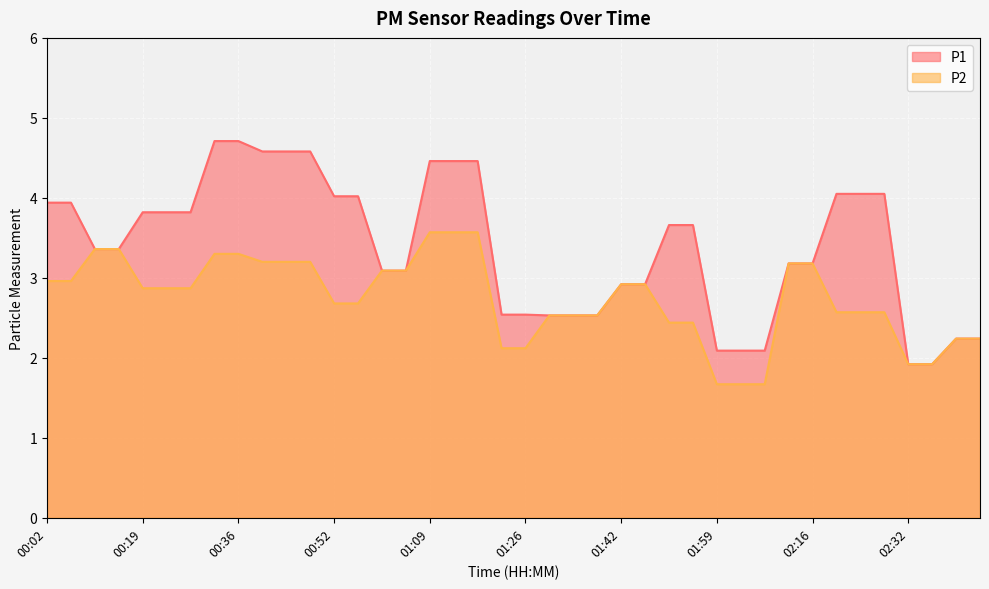

Reading left to right, what are all the values shown in this chart?

P1: 00:02=3.9	00:06=3.9	00:11=3.4	00:15=3.4	00:19=3.8	00:23=3.8	00:27=3.8	00:31=4.7	00:36=4.7	00:40=4.6	00:44=4.6	00:48=4.6	00:52=4.0	00:56=4.0	01:01=3.1	01:05=3.1	01:09=4.5	01:13=4.5	01:17=4.5	01:21=2.5	01:26=2.5	01:30=2.5	01:34=2.5	01:38=2.5	01:42=2.9	01:46=2.9	01:51=3.7	01:55=3.7	01:59=2.1	02:03=2.1	02:07=2.1	02:11=3.2	02:16=3.2	02:20=4.0	02:24=4.0	02:28=4.0	02:32=1.9	02:36=1.9	02:41=2.2	02:45=2.2
P2: 00:02=3.0	00:06=3.0	00:11=3.4	00:15=3.4	00:19=2.9	00:23=2.9	00:27=2.9	00:31=3.3	00:36=3.3	00:40=3.2	00:44=3.2	00:48=3.2	00:52=2.7	00:56=2.7	01:01=3.1	01:05=3.1	01:09=3.6	01:13=3.6	01:17=3.6	01:21=2.1	01:26=2.1	01:30=2.5	01:34=2.5	01:38=2.5	01:42=2.9	01:46=2.9	01:51=2.4	01:55=2.4	01:59=1.7	02:03=1.7	02:07=1.7	02:11=3.2	02:16=3.2	02:20=2.6	02:24=2.6	02:28=2.6	02:32=1.9	02:36=1.9	02:41=2.2	02:45=2.2